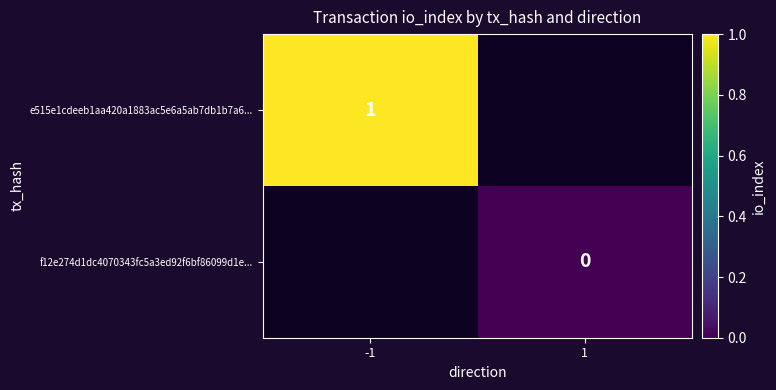

Which category has the highest value across all series?

-1